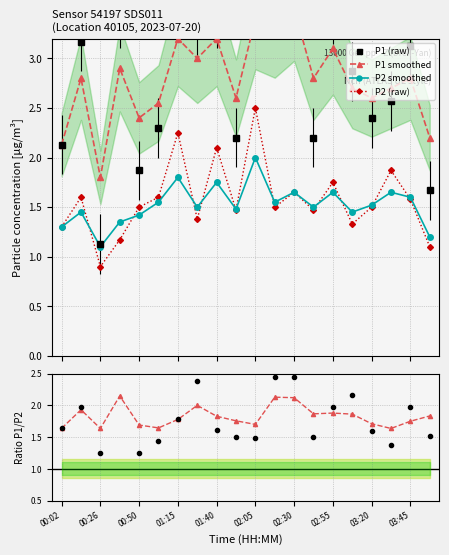

What is the difference between the maximum and minimum values in the P1 smoothed series?

1.7